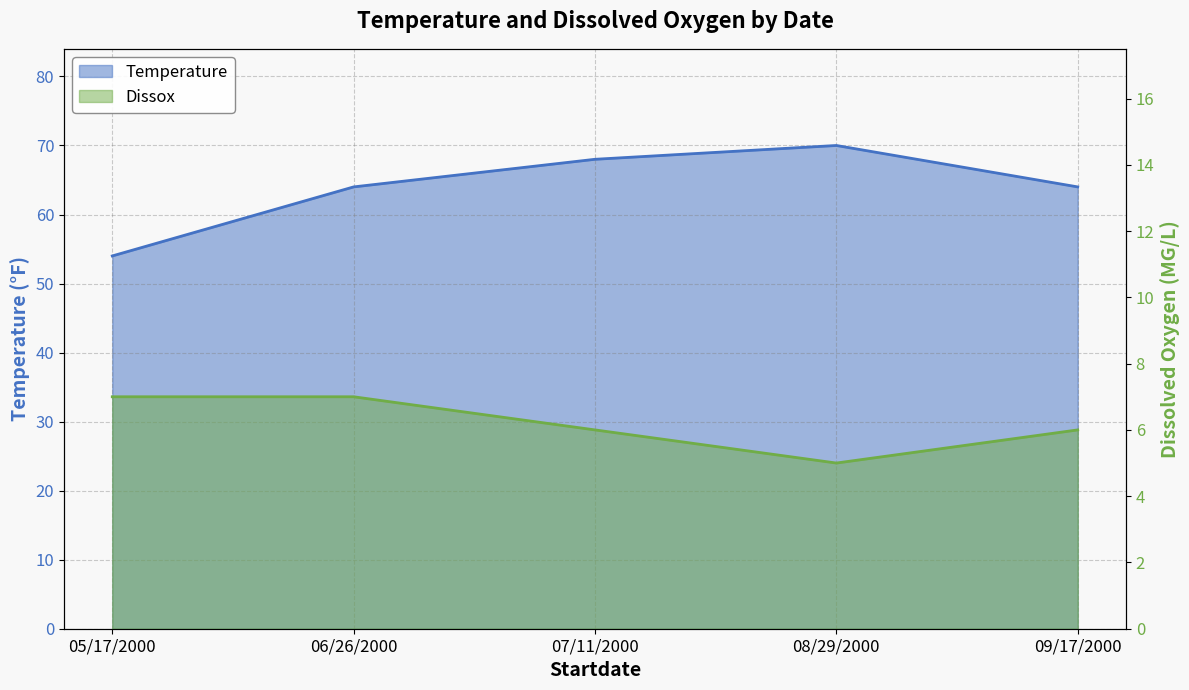

How many distinct data groups are displayed?

2